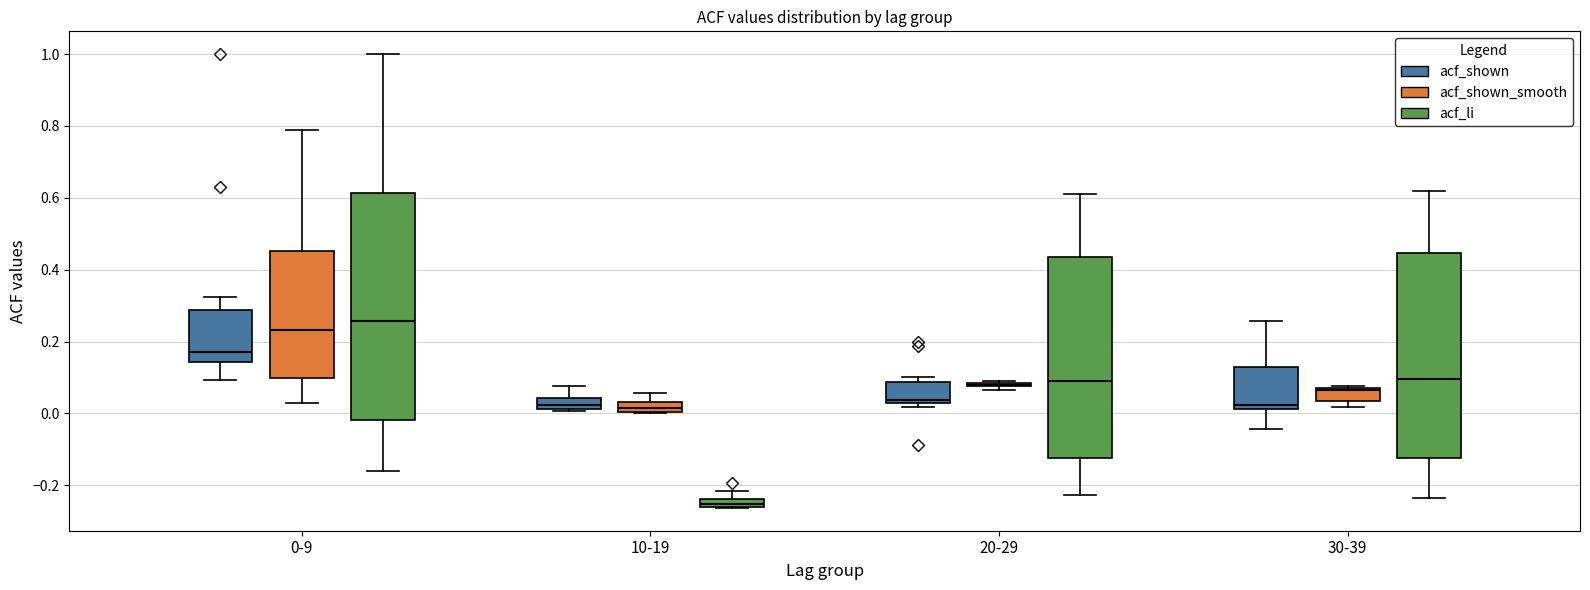

Comparing the boxes themselves (not the whiskers), which one is the tallest?

0-9 (acf_li)